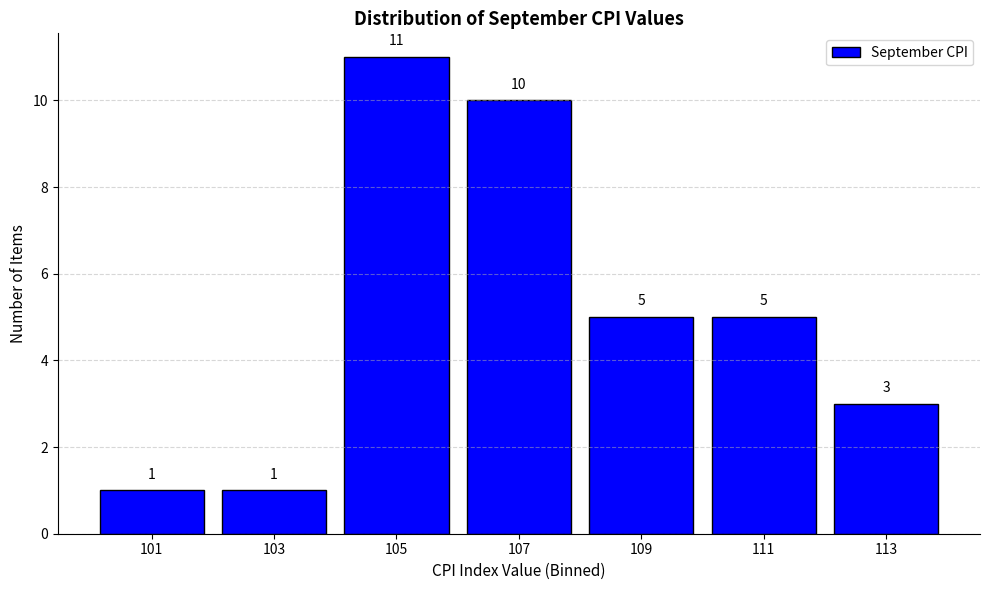

Reading left to right, list every bar in this chart as the range it spans on the x-axis followed by its height.

100 to 102: 1
102 to 104: 1
104 to 106: 11
106 to 108: 10
108 to 110: 5
110 to 112: 5
112 to 114: 3